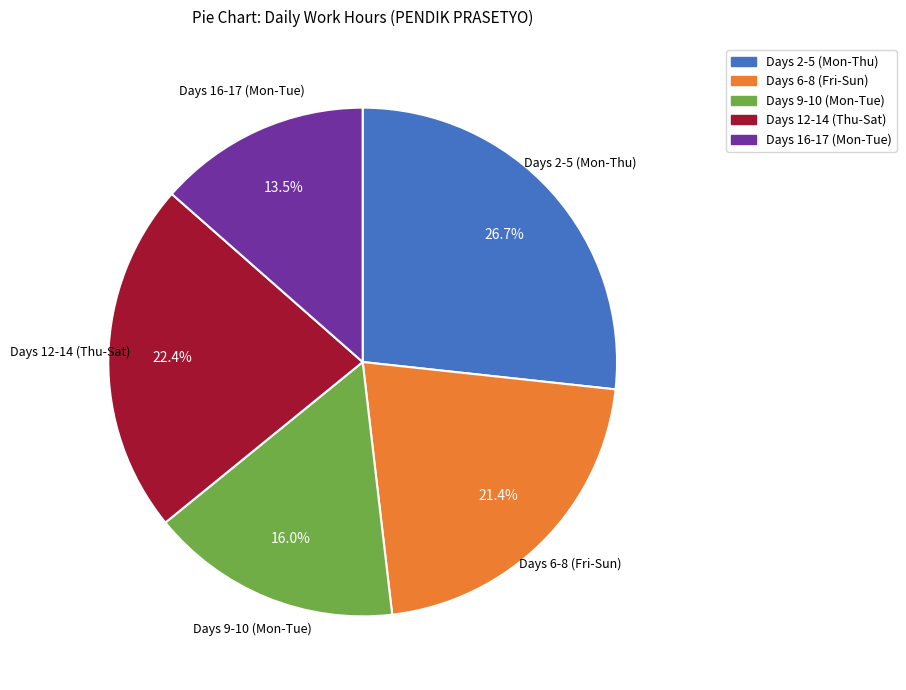

Is there any slice that represents more than half of the pie?

No